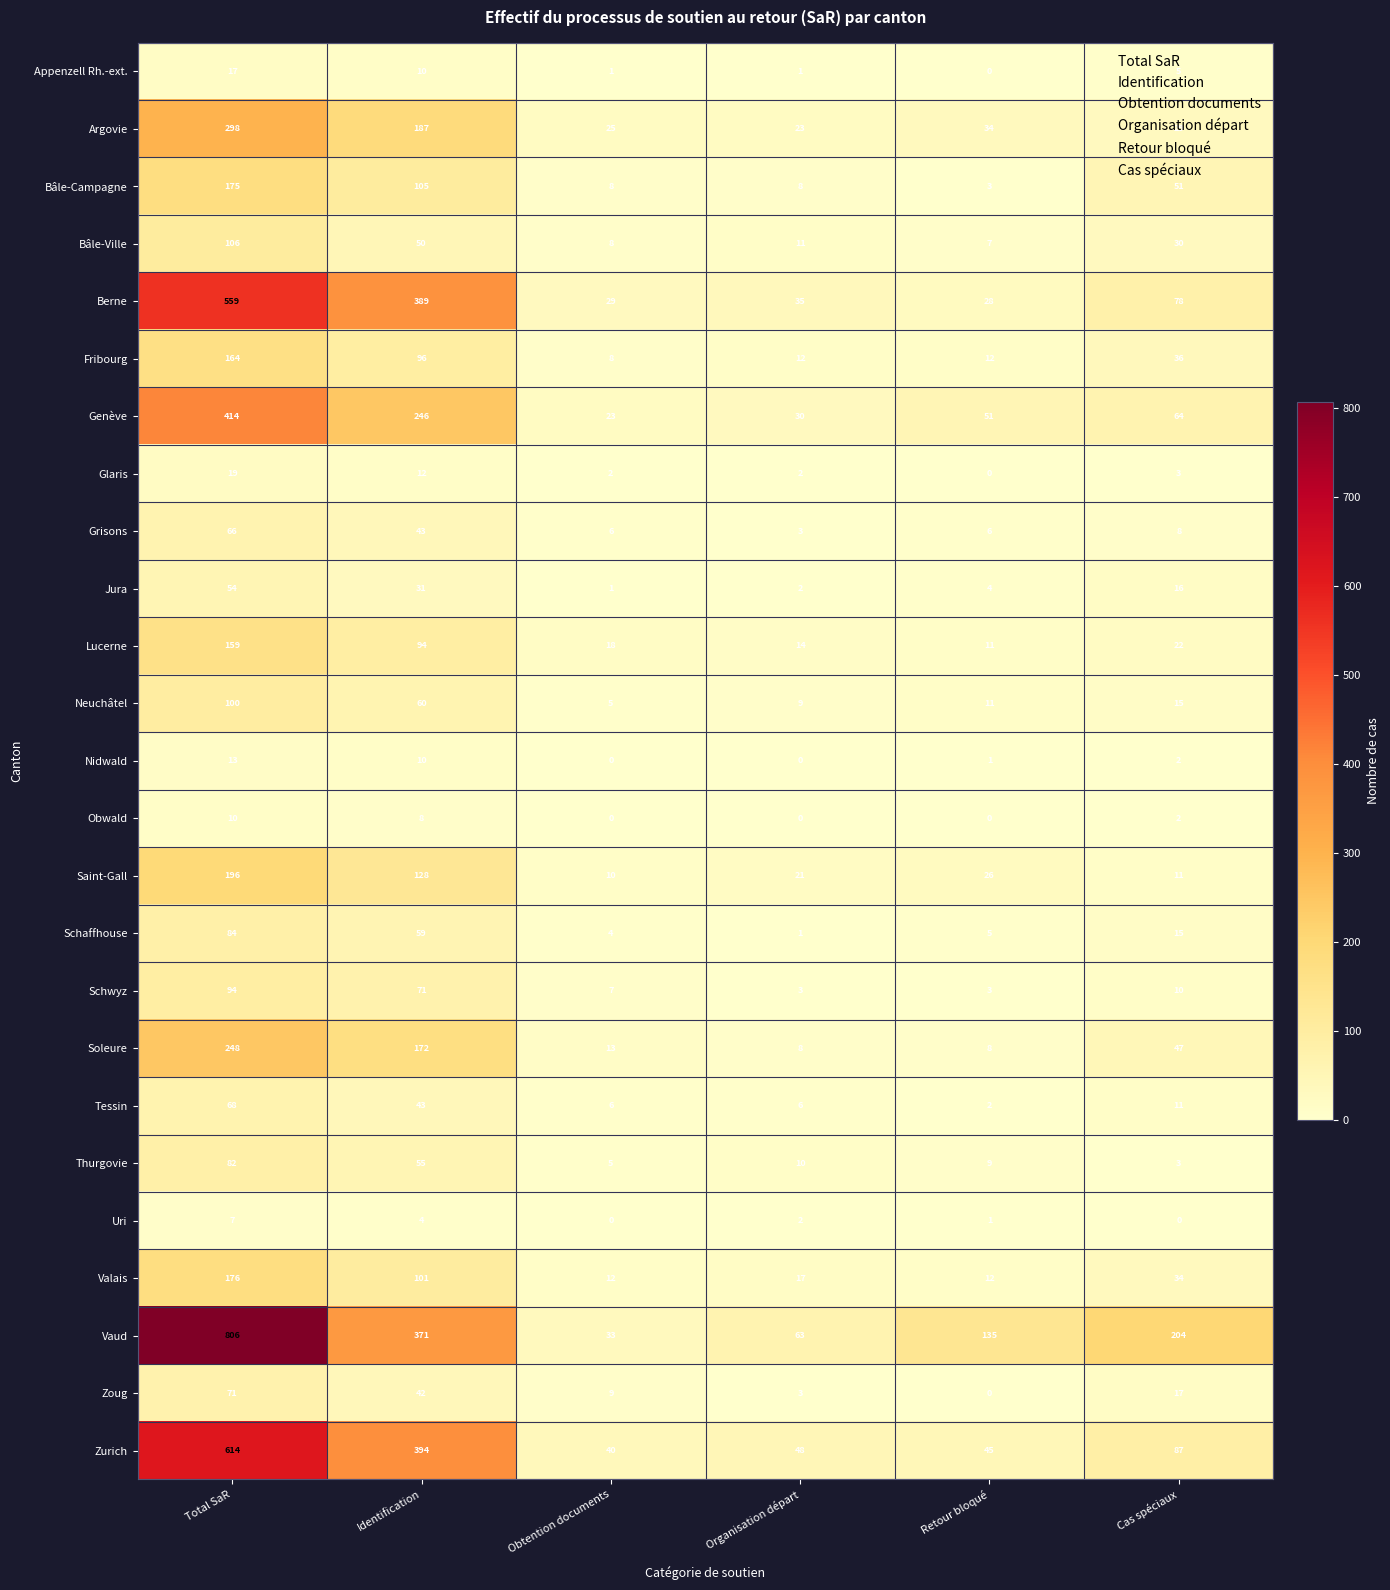

At which category is the sum across all series the highest?

Total SaR